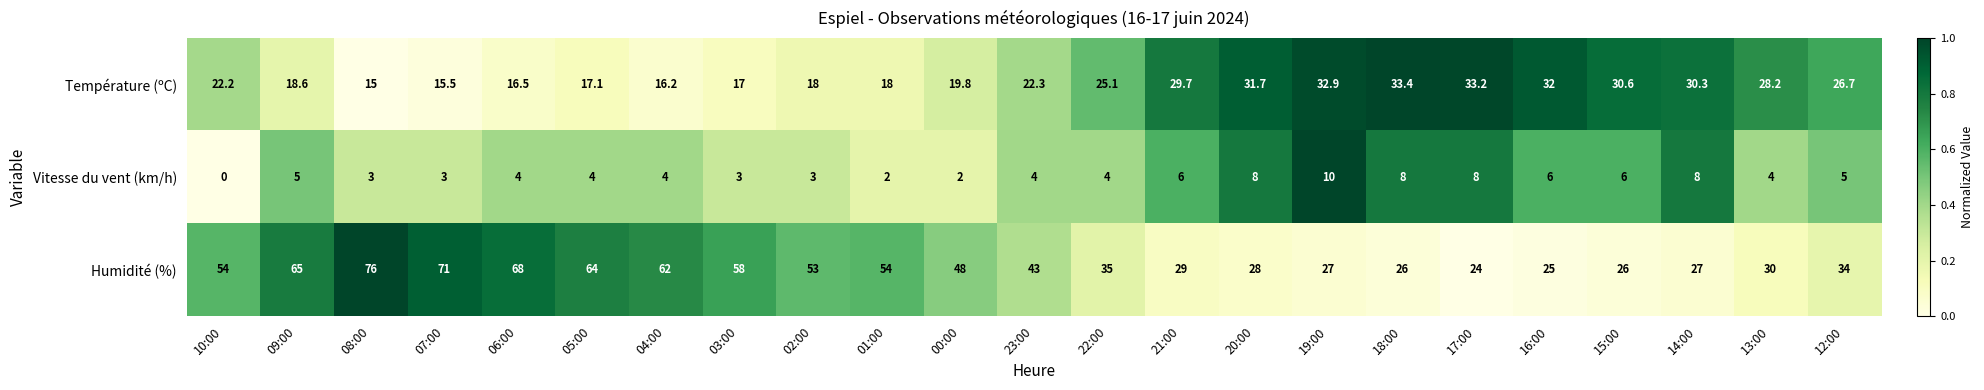

What is the total value across all series at 07:00?

89.5